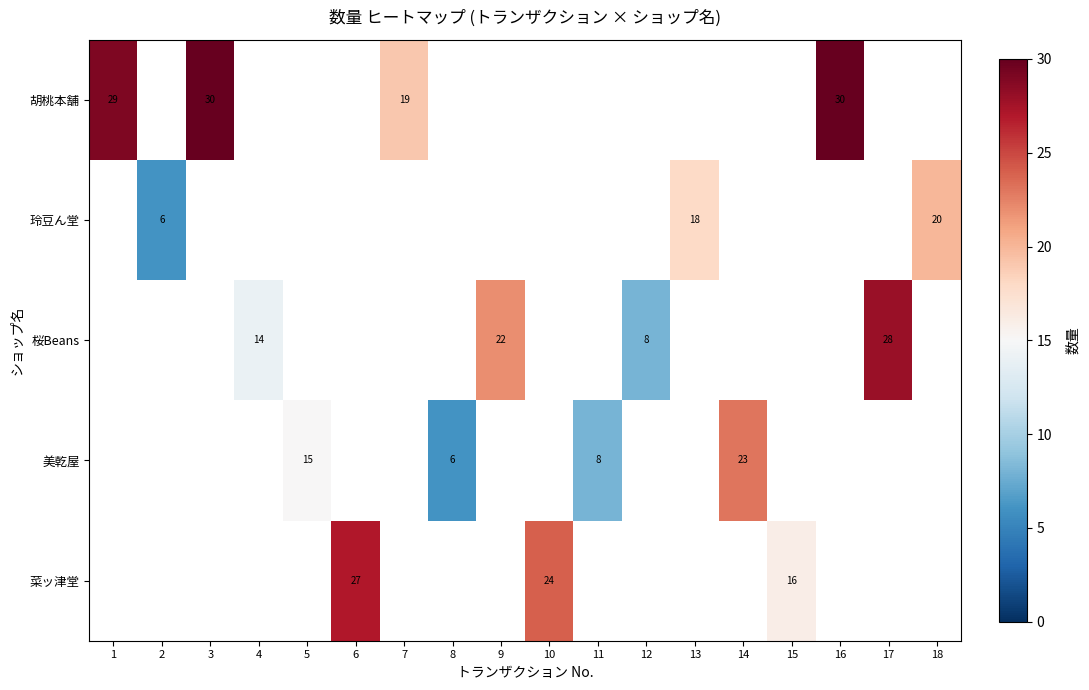

The 美乾屋 series shows 8 at 11. True or false?

True